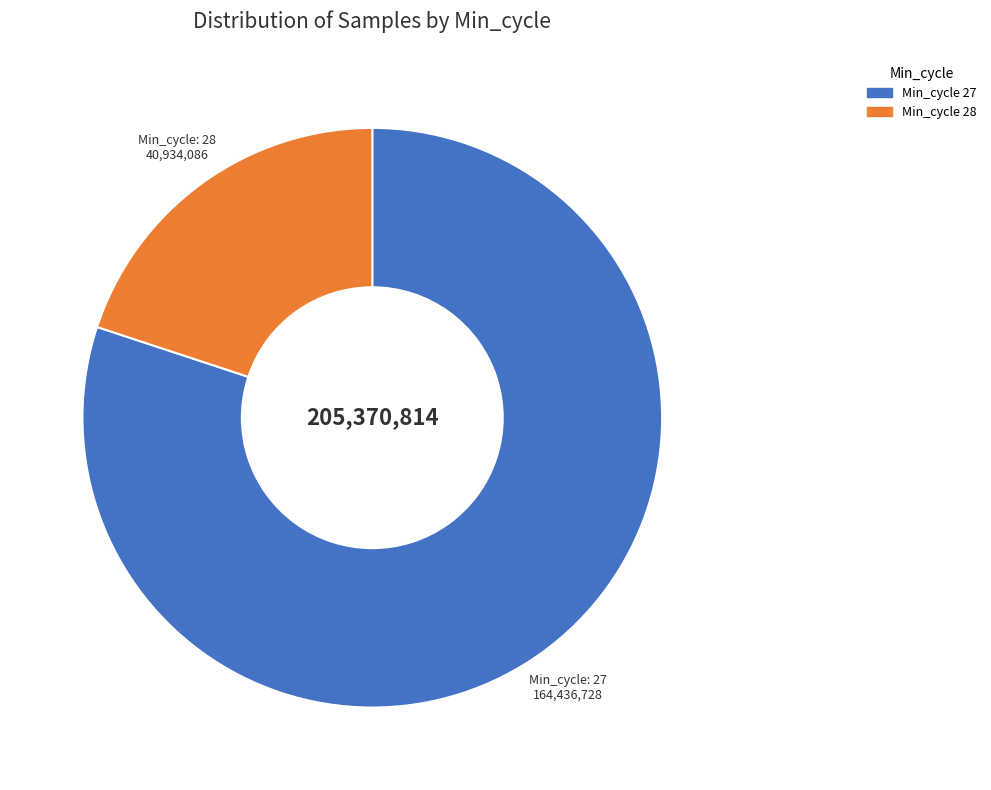

Is there any slice that represents more than half of the pie?

Yes